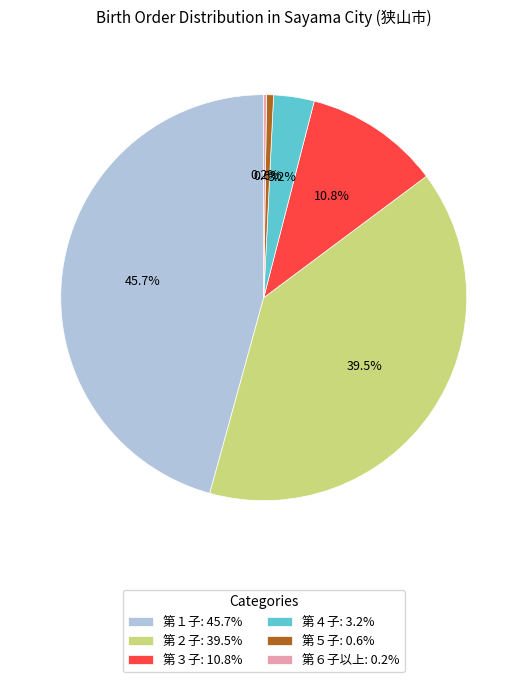

True or false: 第３子 accounts for 2% of the total.

False